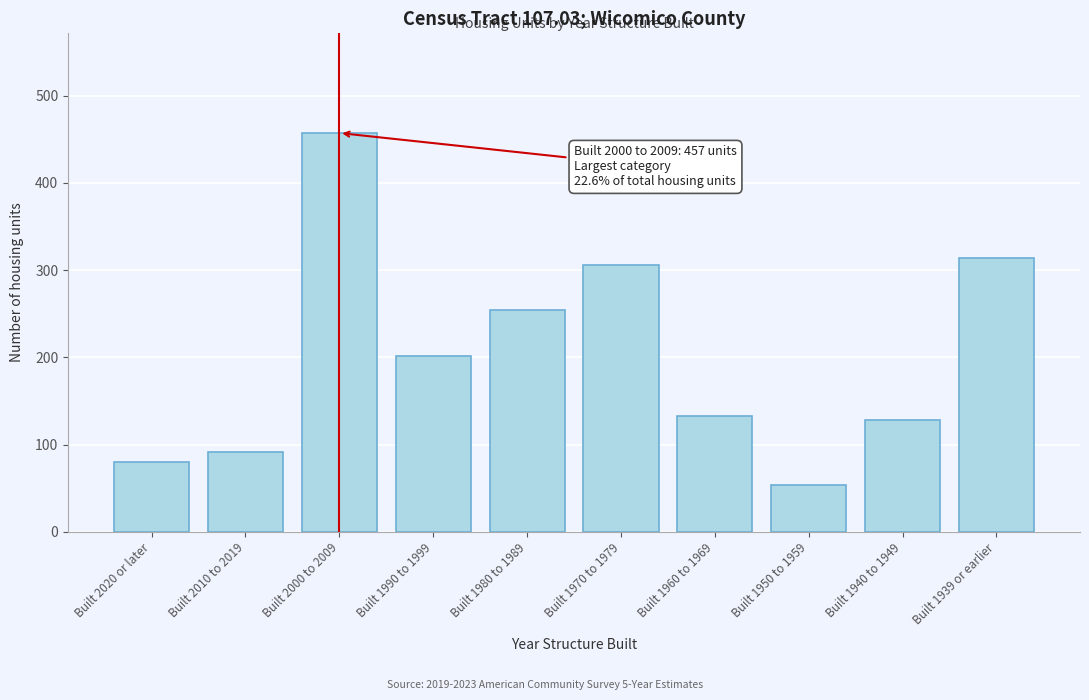

Reading right to left, transcribe all the data shown in this chart.

314	128	54	133	306	254	201	457	92	80